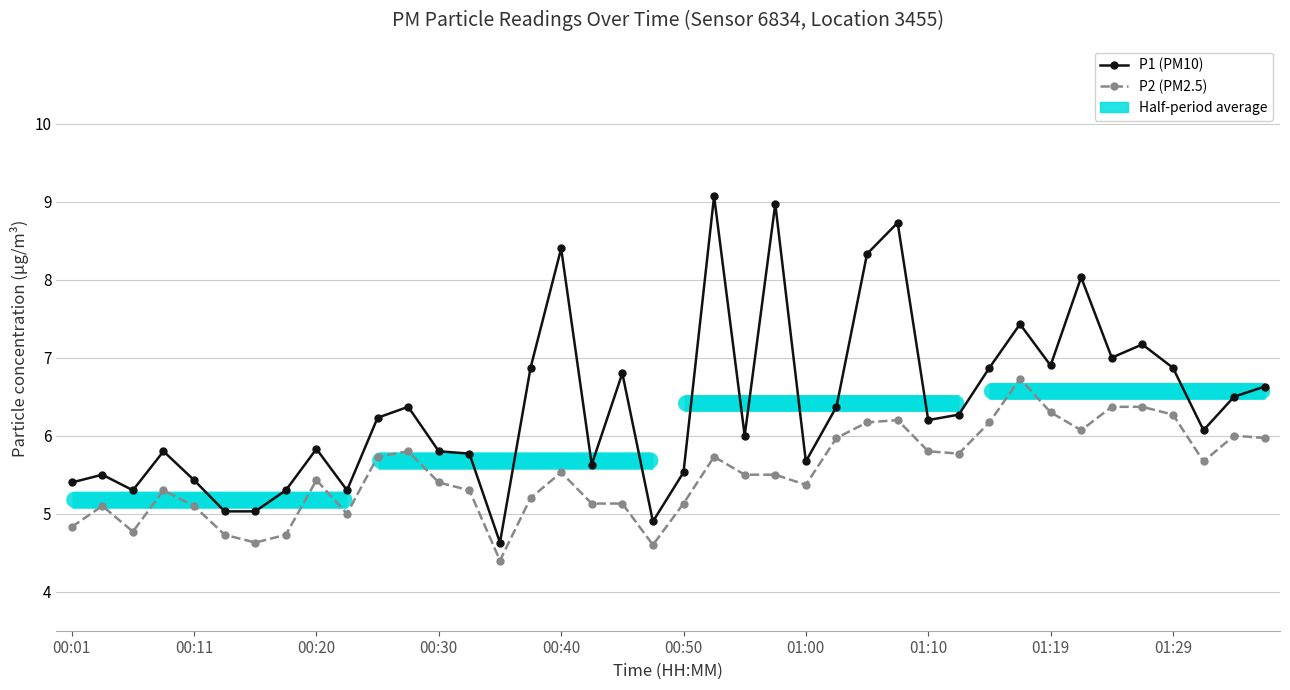

True or false: P2 (PM2.5) and P1 (PM10) cross at least once.

False